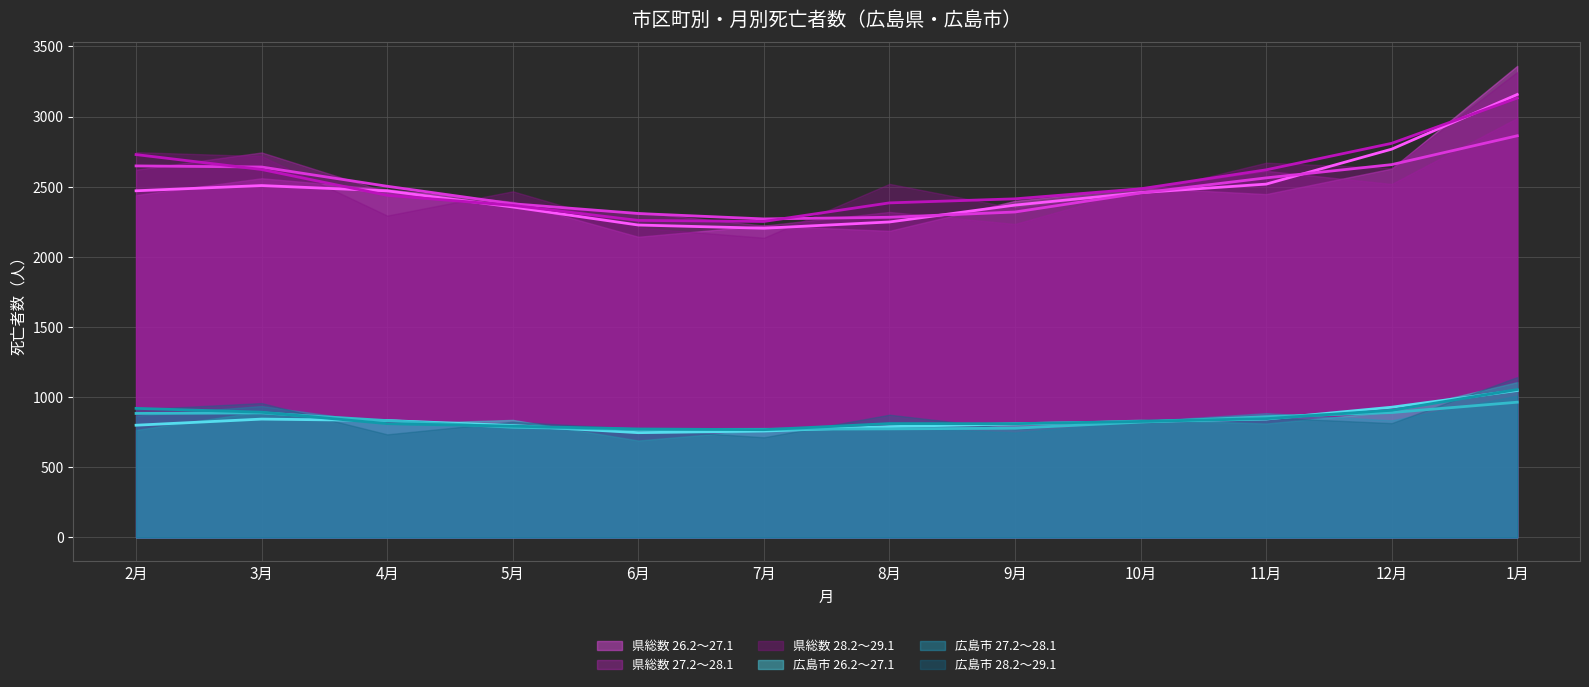

What is the highest value of the 県総数 26.2～27.1 series?

3361